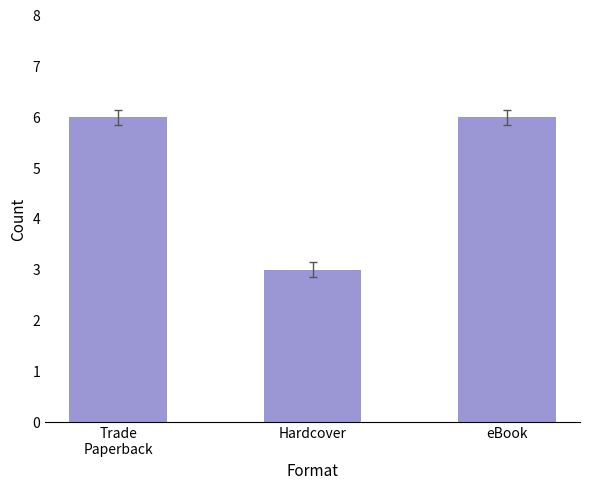

The value at Hardcover is 3. True or false?

True